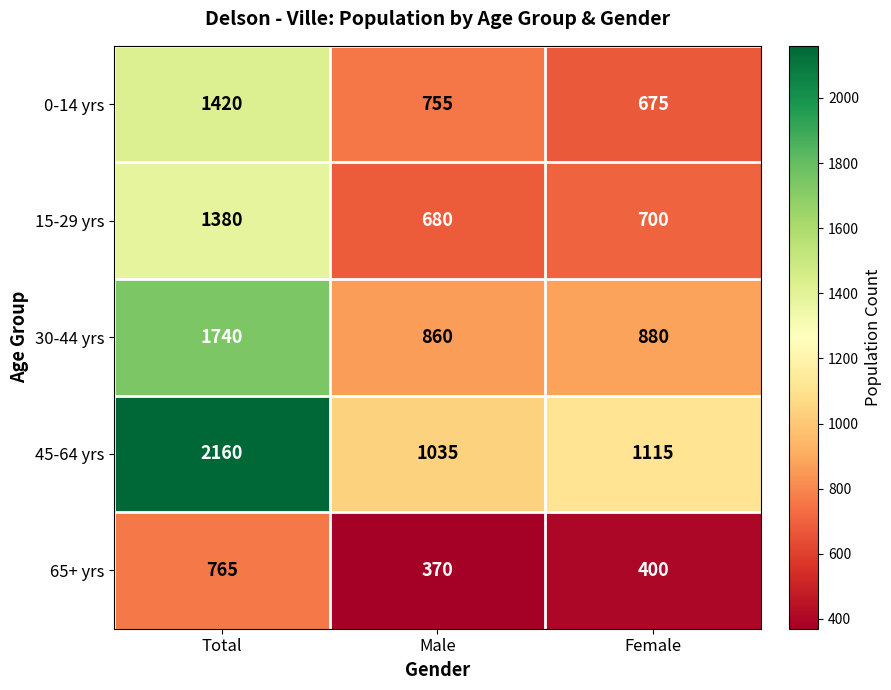

Which label corresponds to the smallest value in the chart?

Male